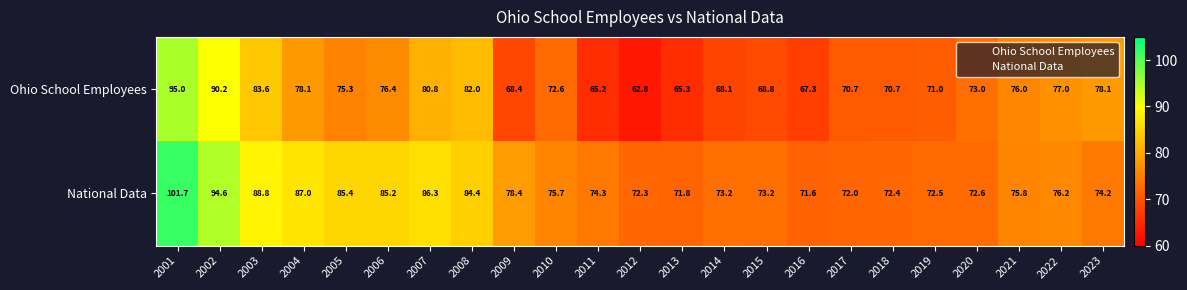

Which label corresponds to the smallest value in the chart?

2012